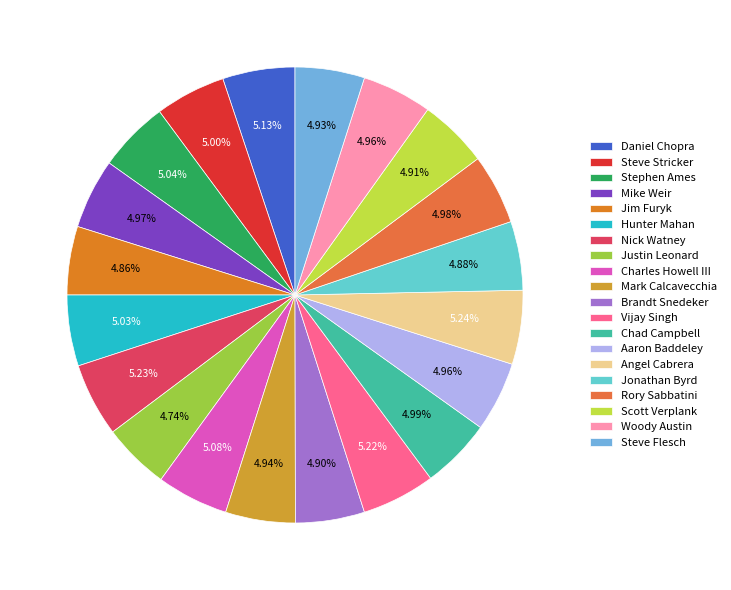

To the nearest percent, what is the average slice percentage?

5%